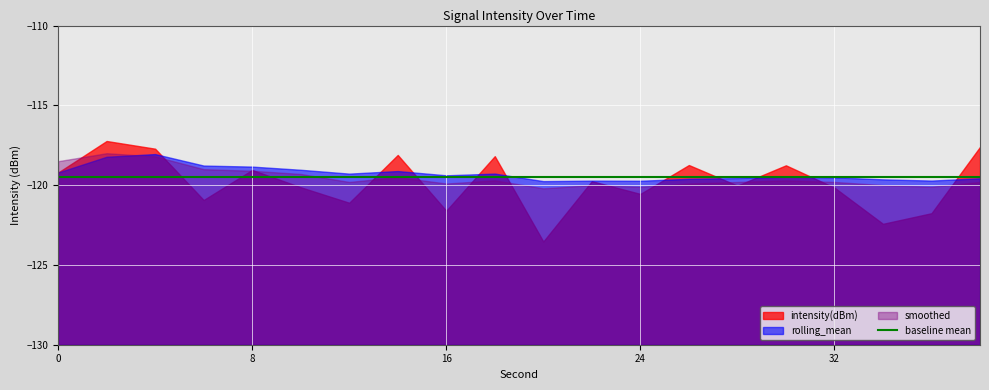

How many data points does each series have?

20